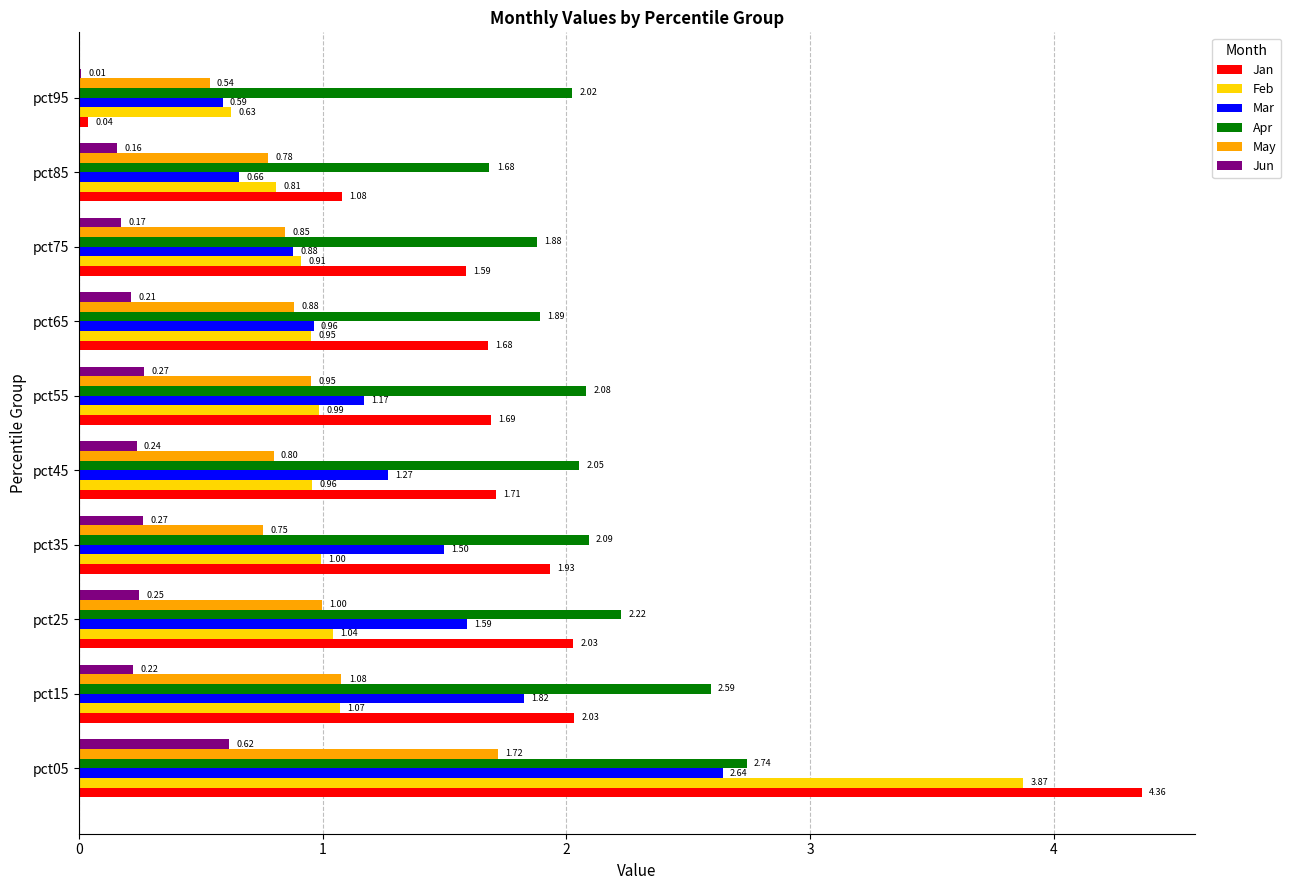

Which series has the largest total across all categories?

Apr